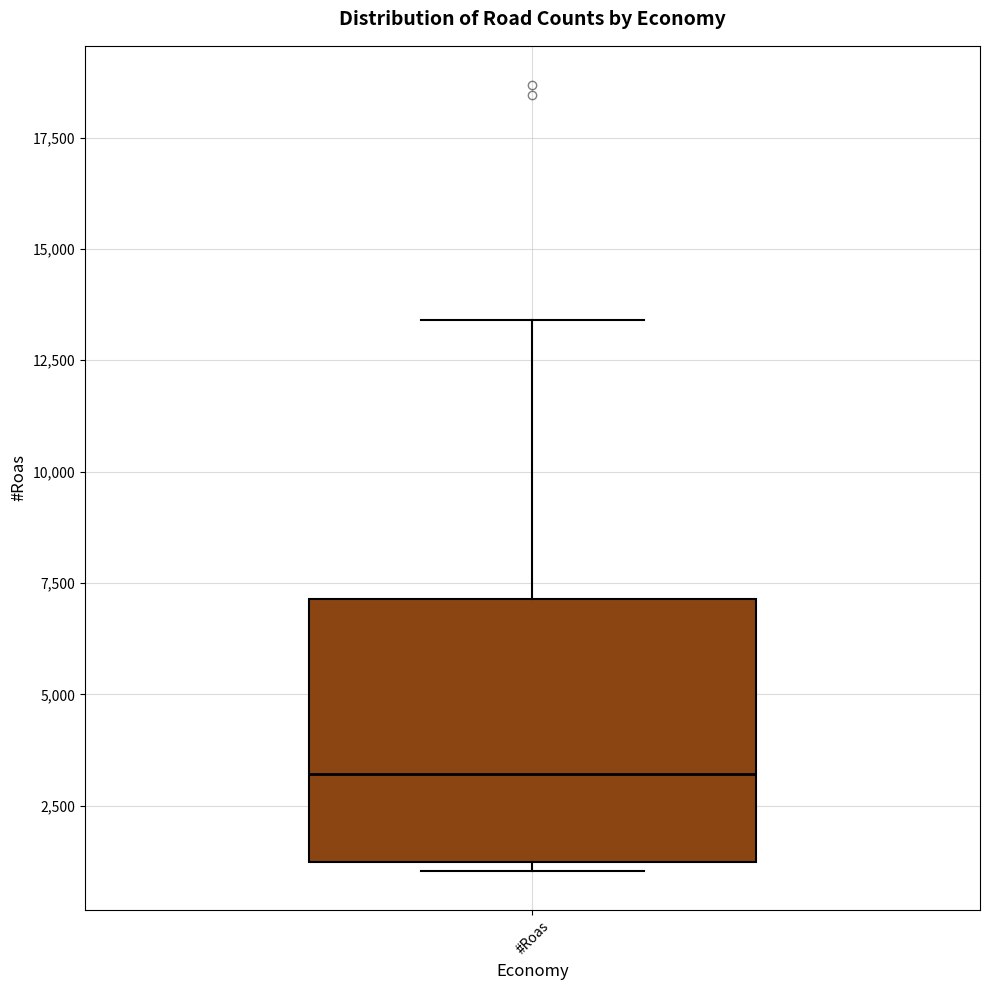

Where does the median line of the box for #Roas sit on the y-axis? The values are not printed on the chart, so give them approximately, as read against the axis.

3000